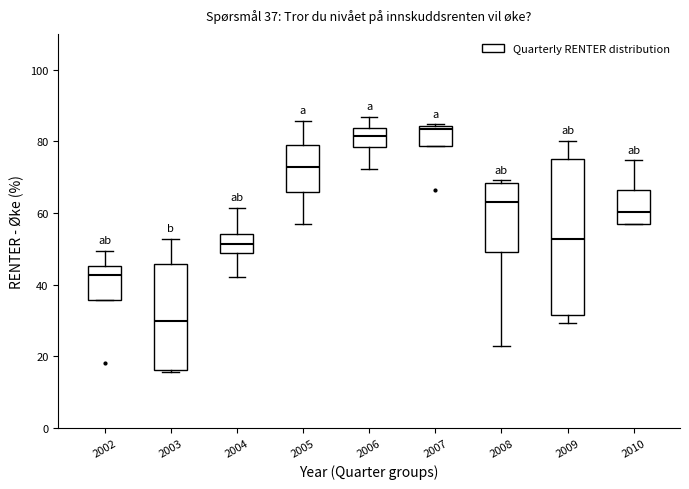

Which box has the highest median line?

2007